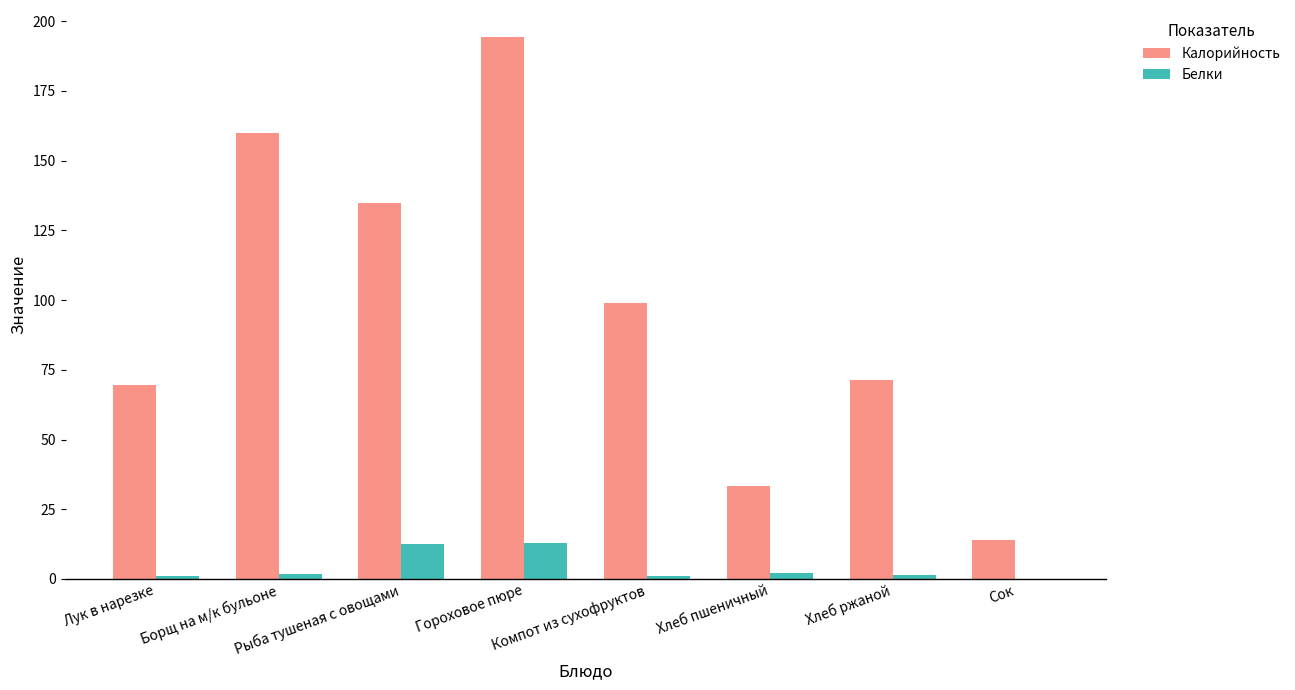

Are the bars grouped side by side (vs. stacked)?

Yes